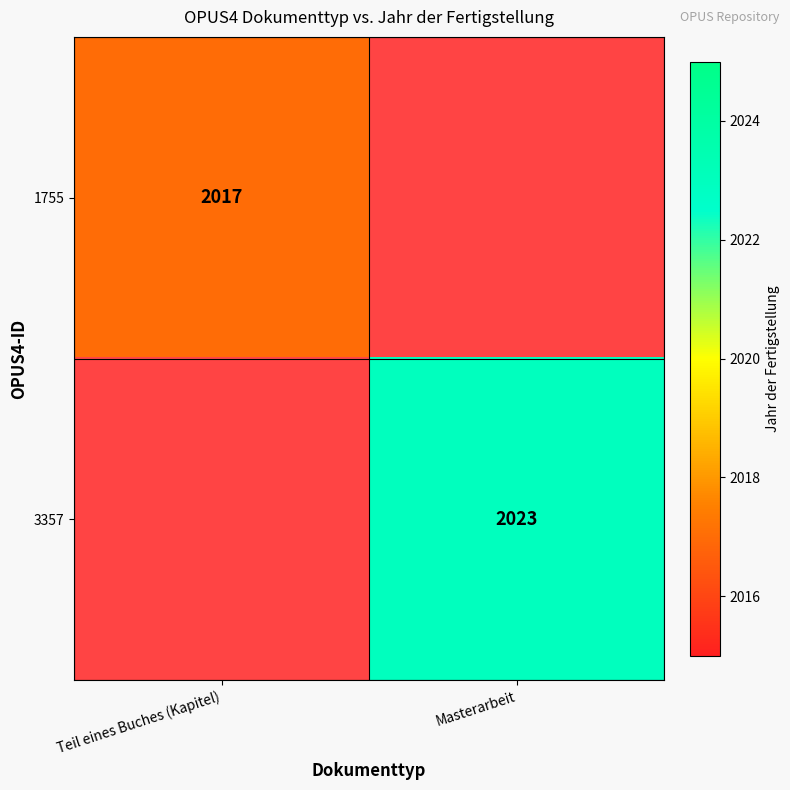

True or false: 3357 has a value of 2023 at Masterarbeit.

True